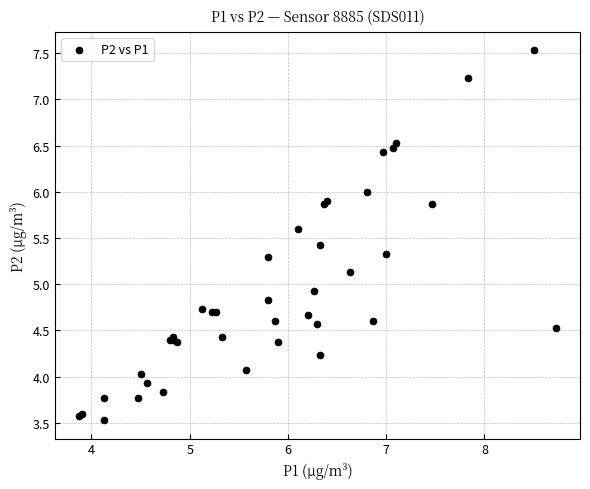

What Y value in the scatter plot is closest to 5?

4.9